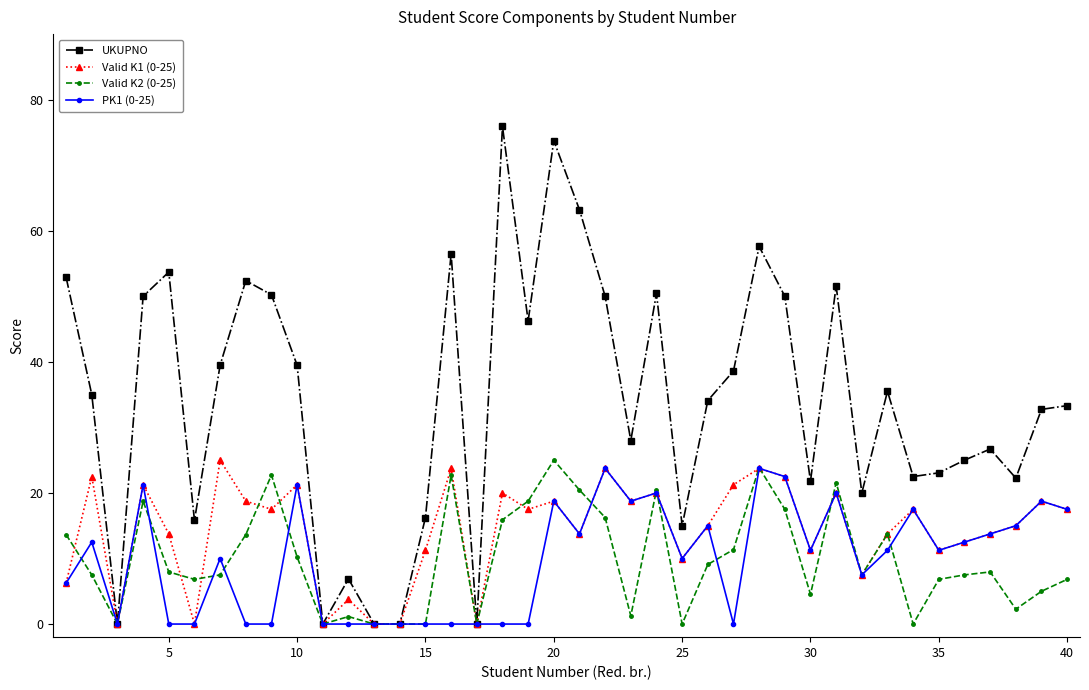

What is the difference between the maximum and minimum values in the PK1 (0-25) series?

23.8